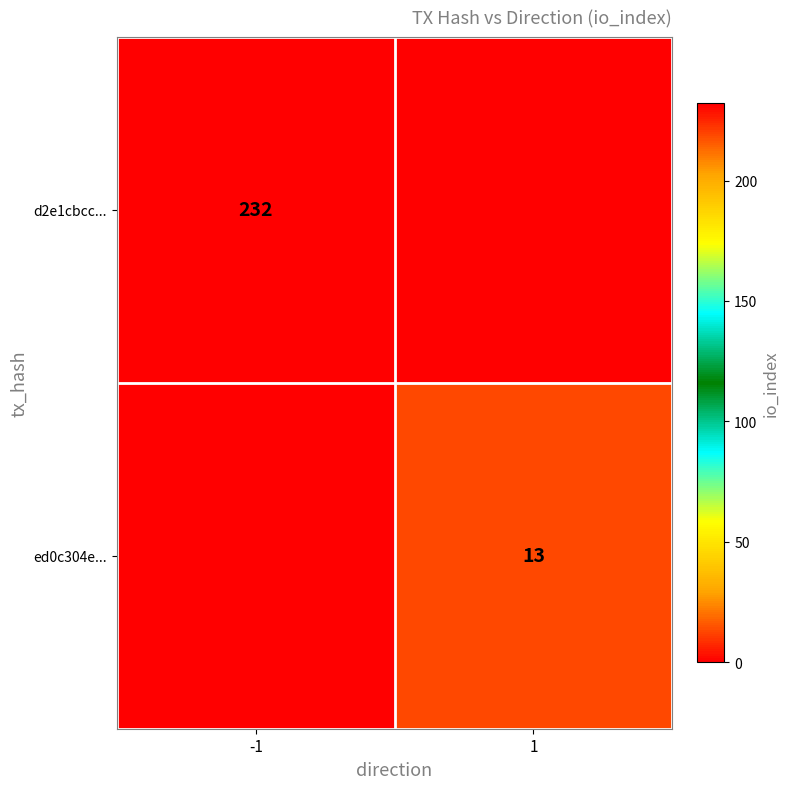

At which category is the sum across all series the highest?

-1